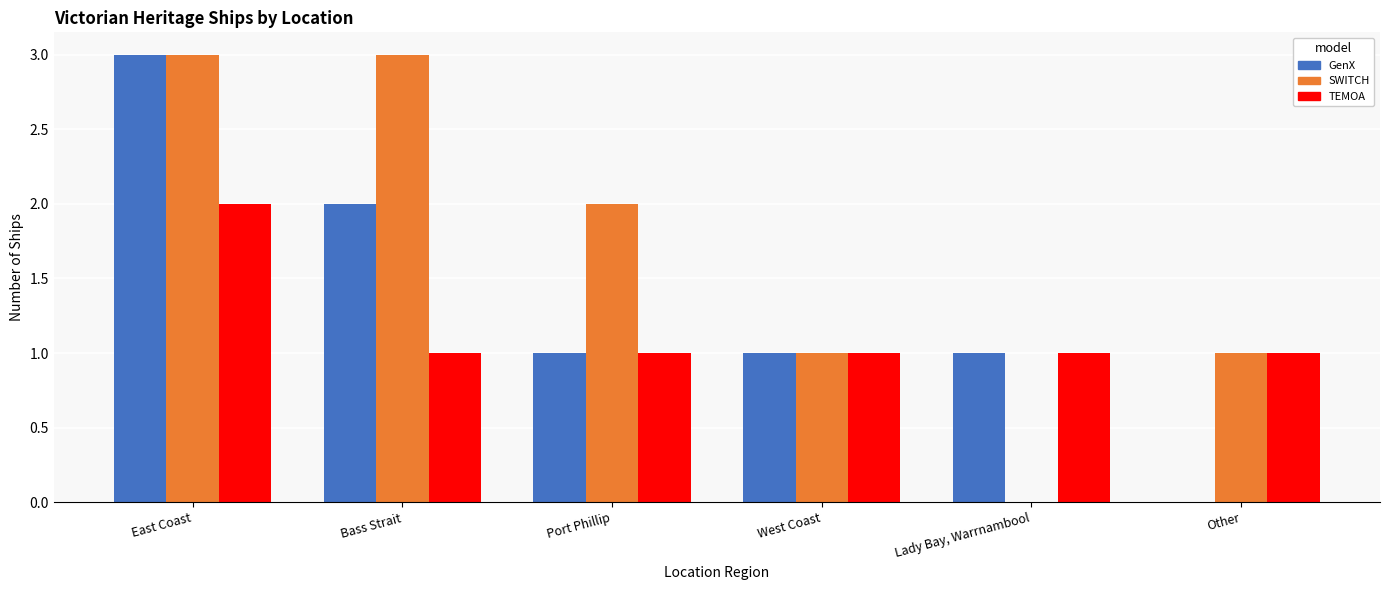

Which series has the largest total across all categories?

SWITCH